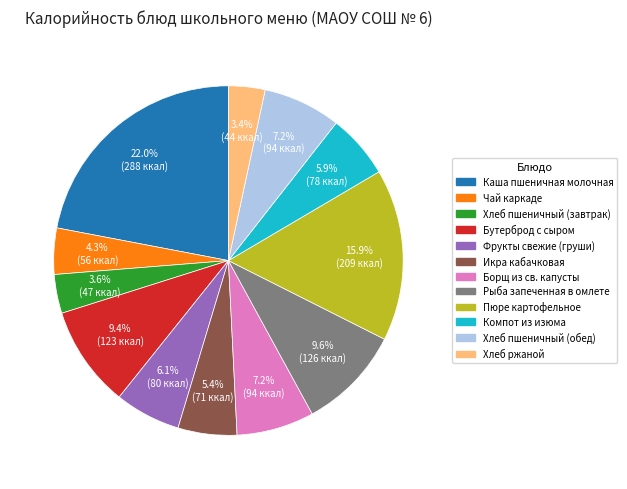

Is it true that Хлеб пшеничный (обед) is 7% of the pie?

True